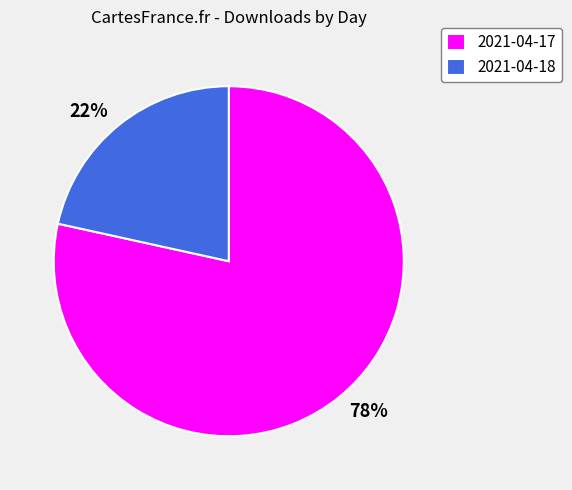

Which slice represents more than half of the pie?

2021-04-17